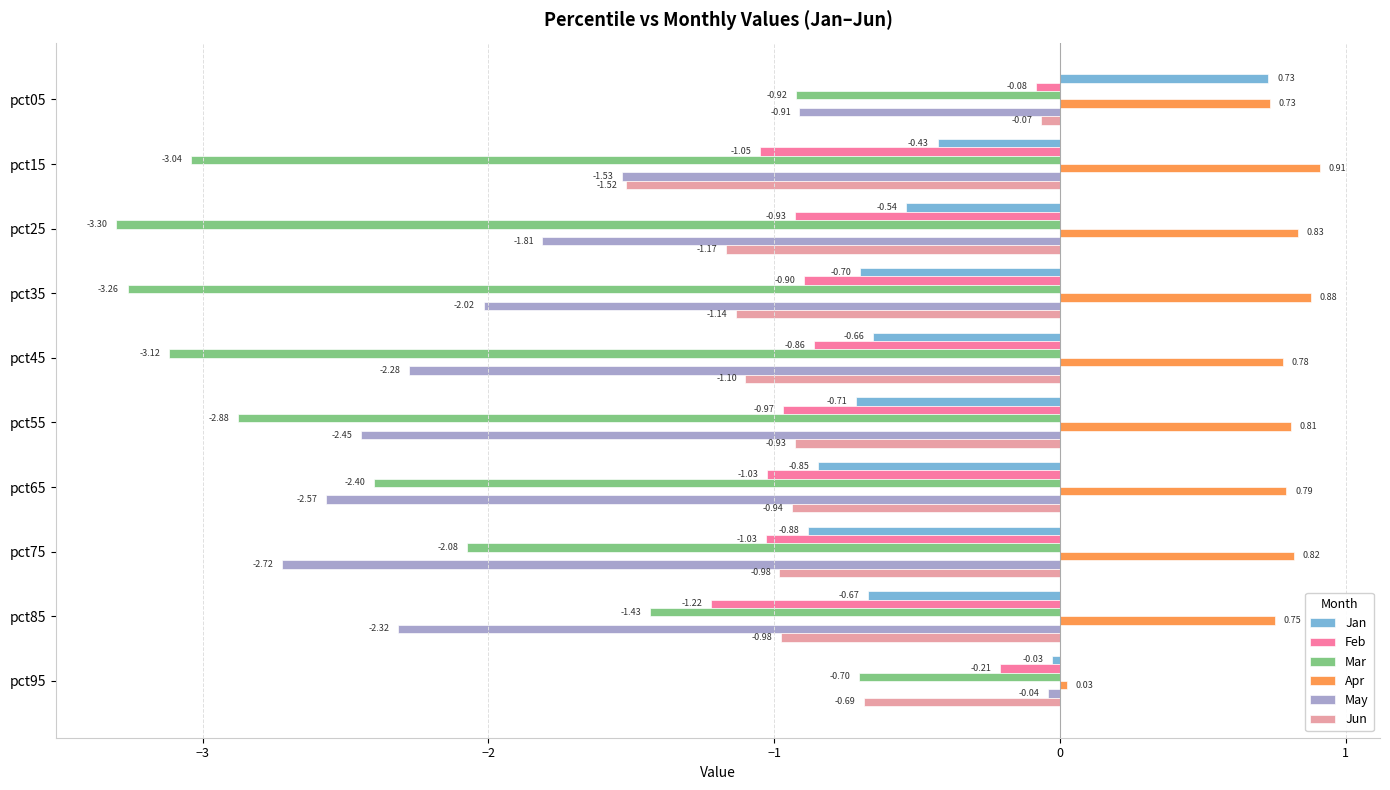

Between pct45 and pct85, which series saw the biggest shift?

Mar